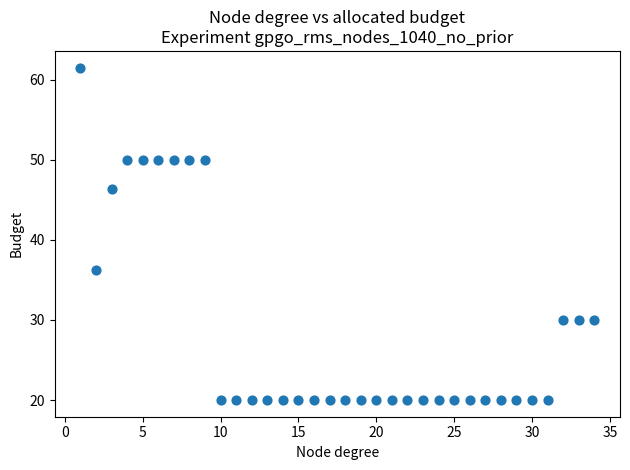

What Y value in the scatter plot is closest to 40?

36.2